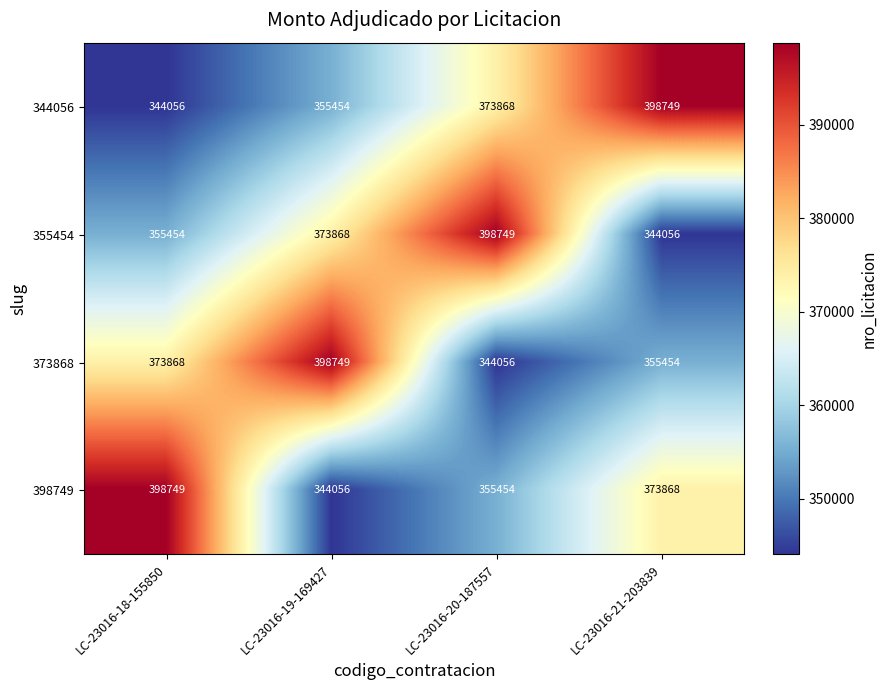

What is the total value across all series at LC-23016-20-187557?

1472127